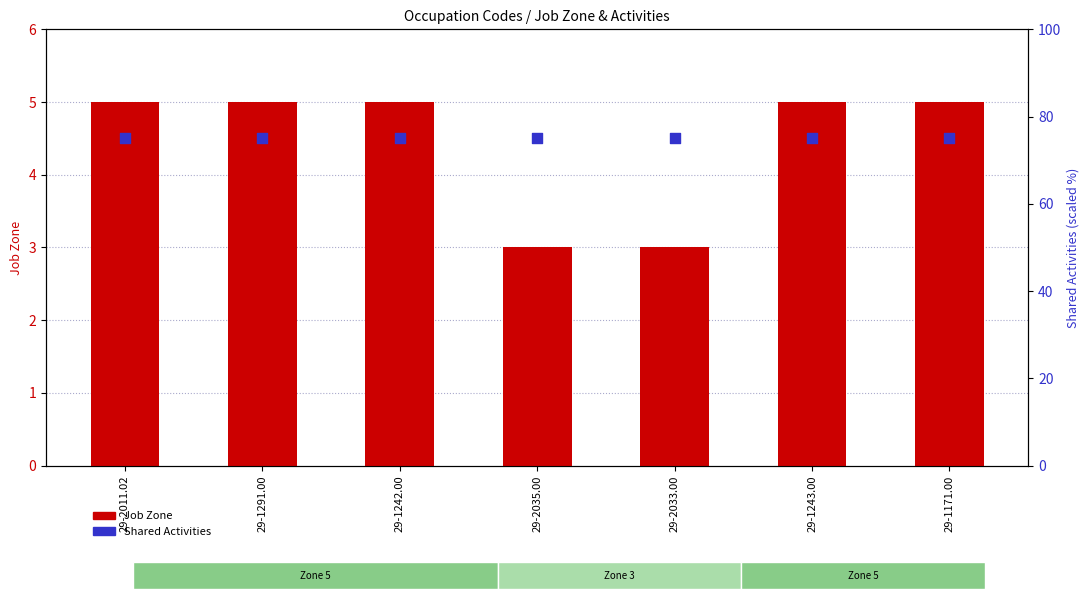

Which series contains the lowest Y value?

Job Zone